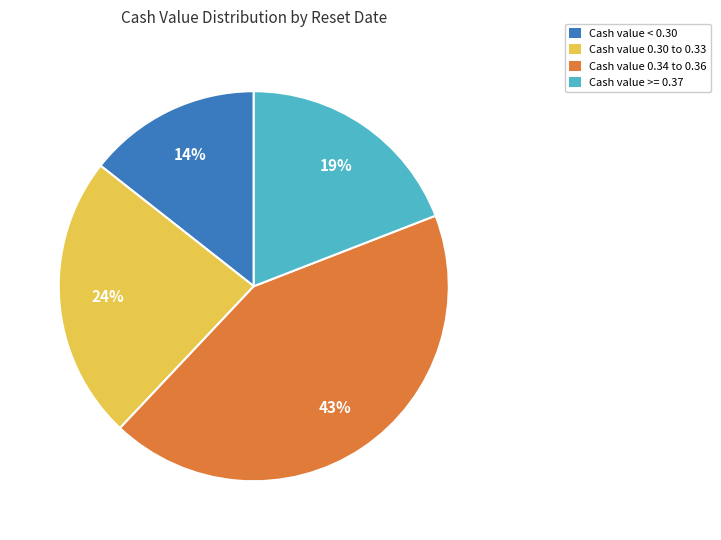

Is there any slice that represents more than half of the pie?

No